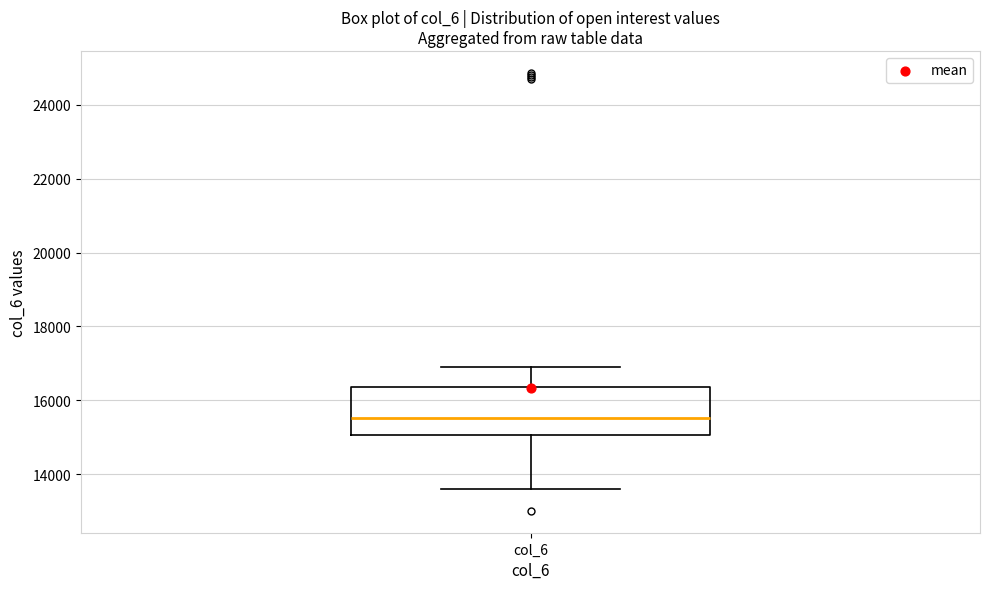

Where does the upper whisker of the box for col_6 end on the y-axis? The values are not printed on the chart, so give them approximately, as read against the axis.

16800